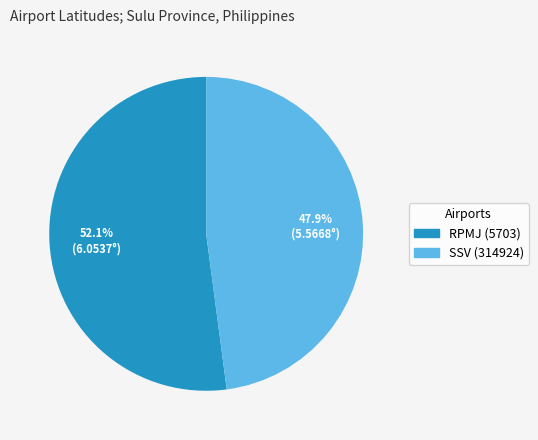

True or false: RPMJ (5703) accounts for 41% of the total.

False